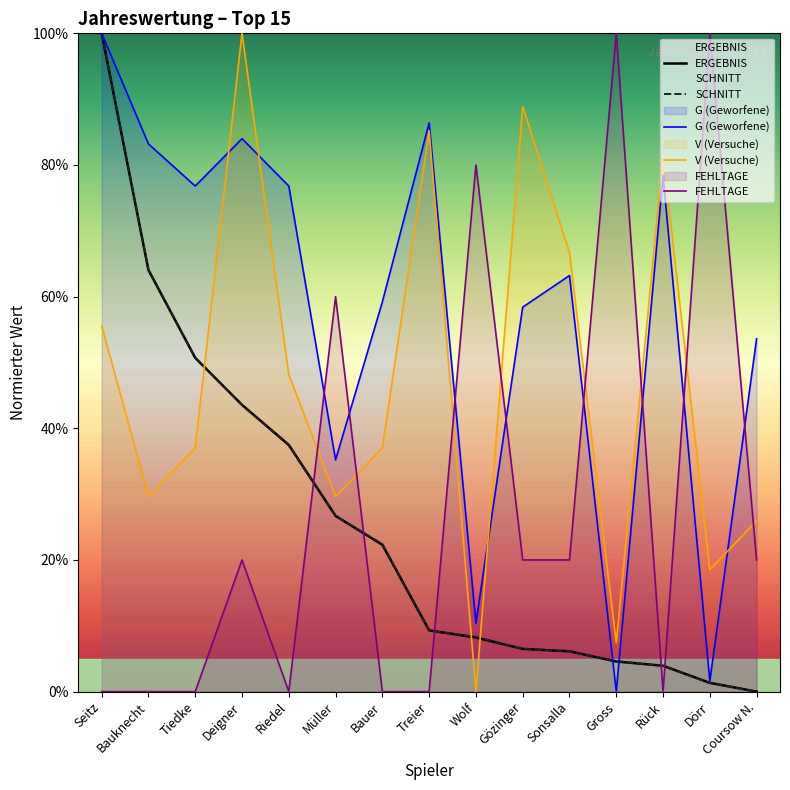

How many times do ERGEBNIS and G (Geworfene) cross each other?

2